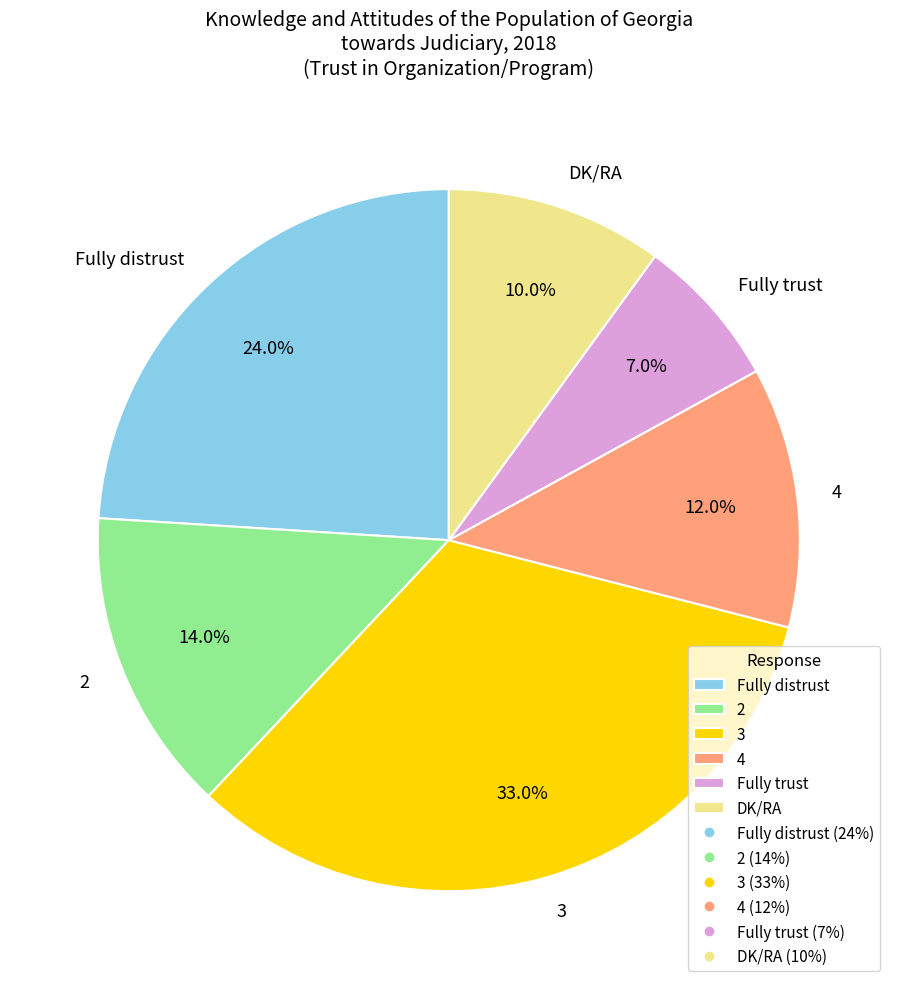

Which category has the smallest portion of the pie?

Fully trust